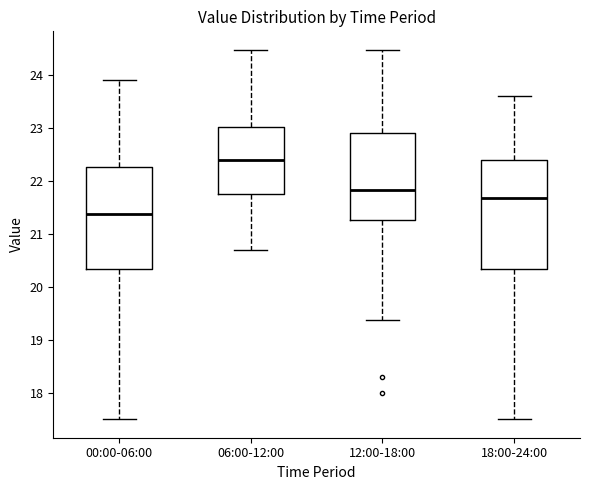

Reading left to right, read every box against the y-axis: the position of its median line, the range the box covers, and the ends of its whiskers. The values are not printed on the chart, so give them approximately, as read against the axis.

00:00-06:00: median 21.4, box 20.3 to 22.3, whiskers 17.5 to 23.9
06:00-12:00: median 22.4, box 21.8 to 23.0, whiskers 20.7 to 24.5
12:00-18:00: median 21.8, box 21.3 to 22.9, whiskers 19.4 to 24.5
18:00-24:00: median 21.7, box 20.3 to 22.4, whiskers 17.5 to 23.6